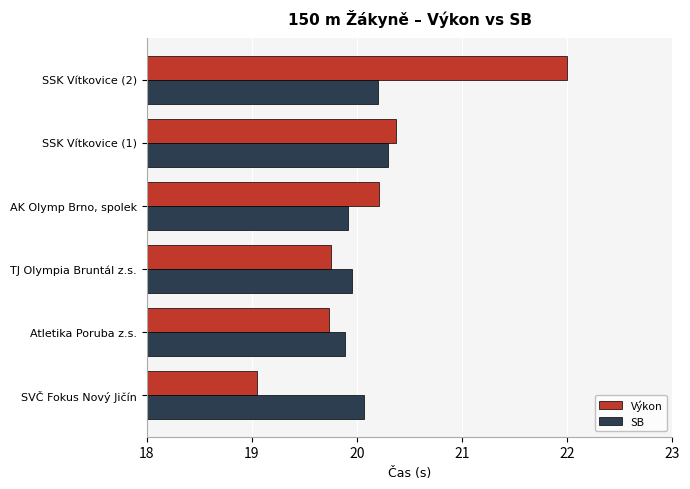

How many data points in Výkon are less than 20?

3